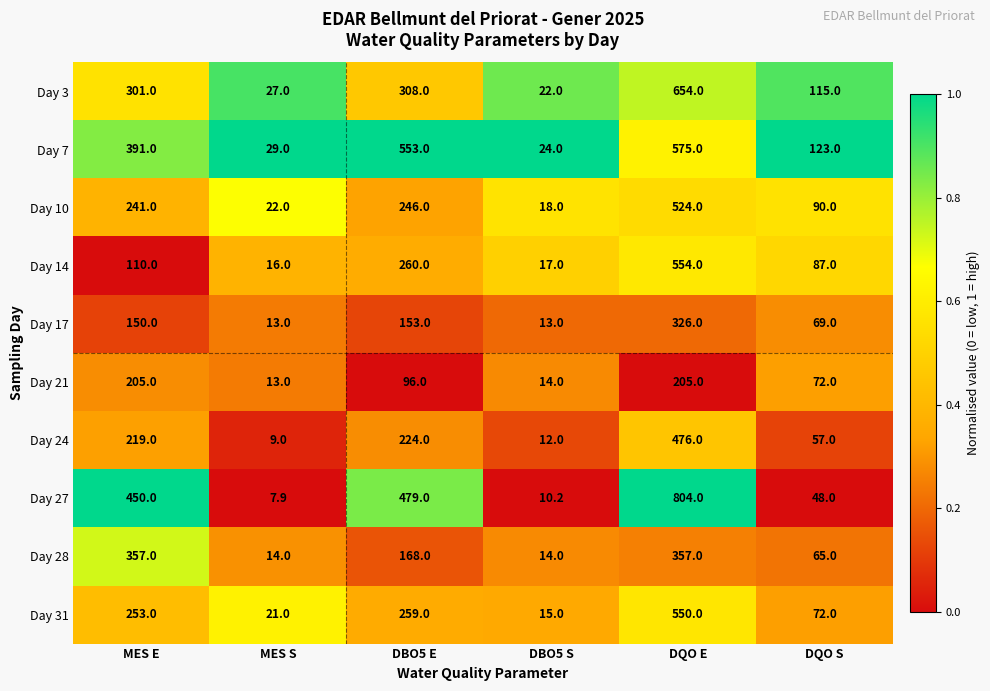

What is the difference between the maximum and second lowest values in the Day 10 series?

502.0